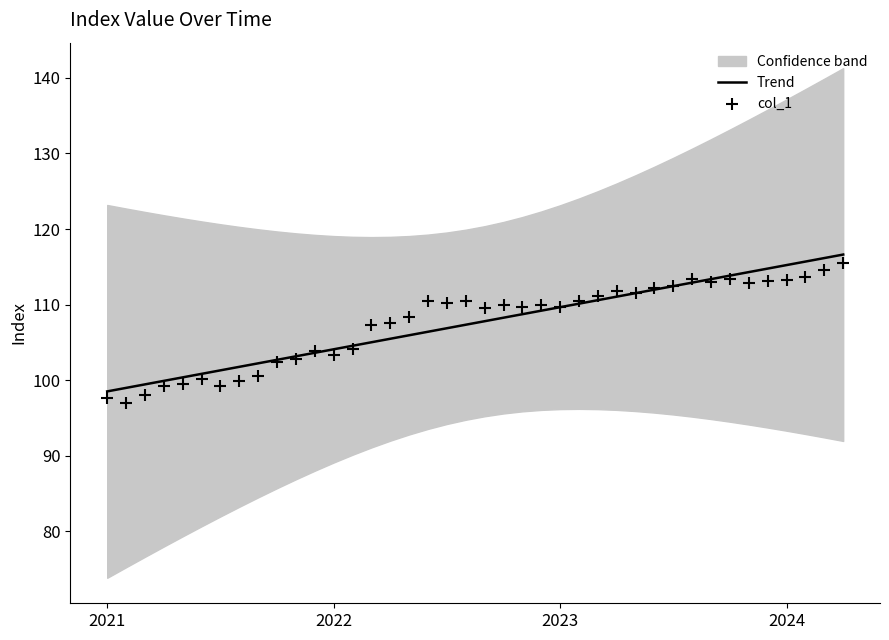

The Trend series shows 104.1 at 2022. True or false?

True